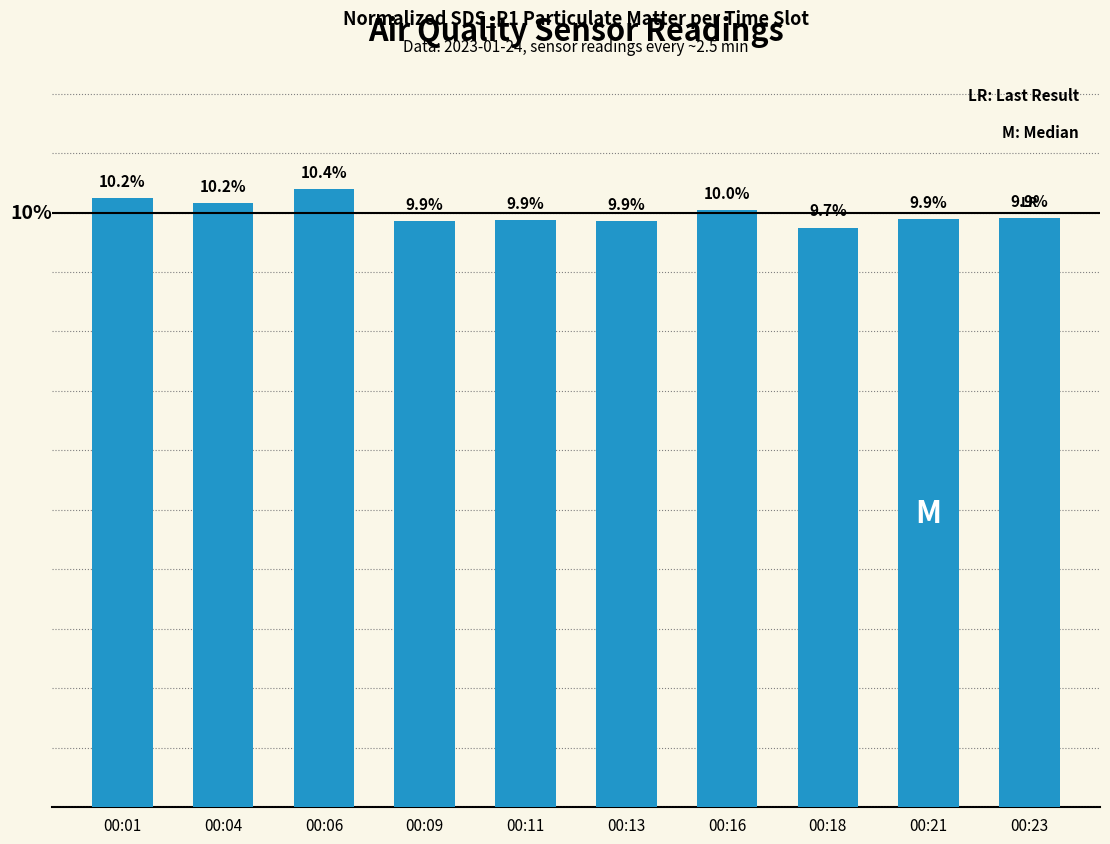

At which category does the chart reach its minimum across all series?

00:18